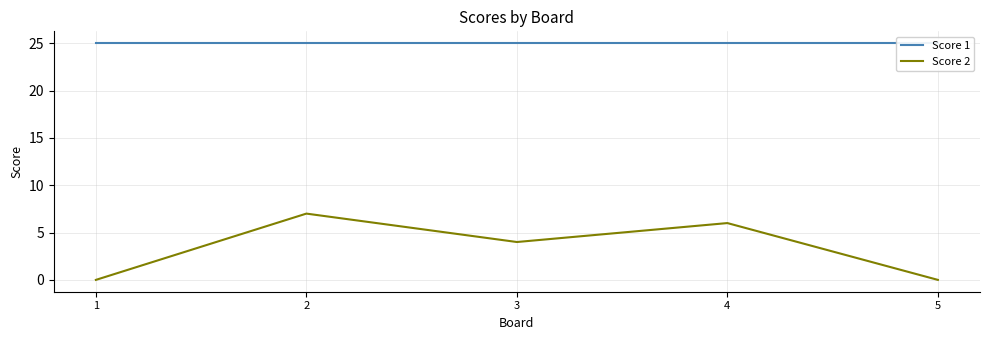

How many lines are shown in the chart?

2